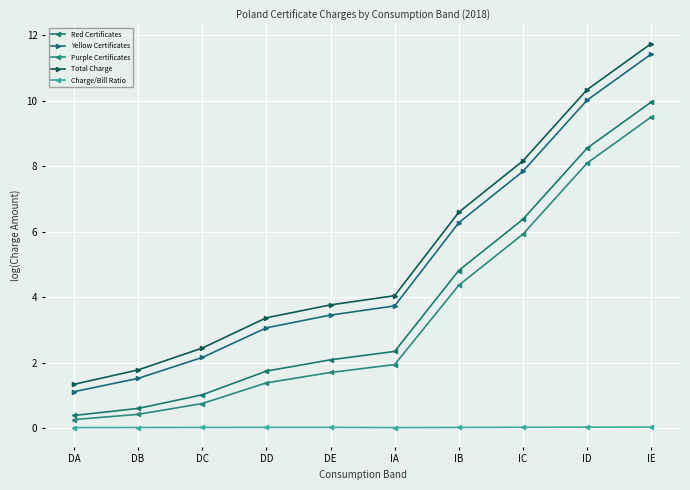

Is it true that Red Certificates equals 0.7 at DE?

False